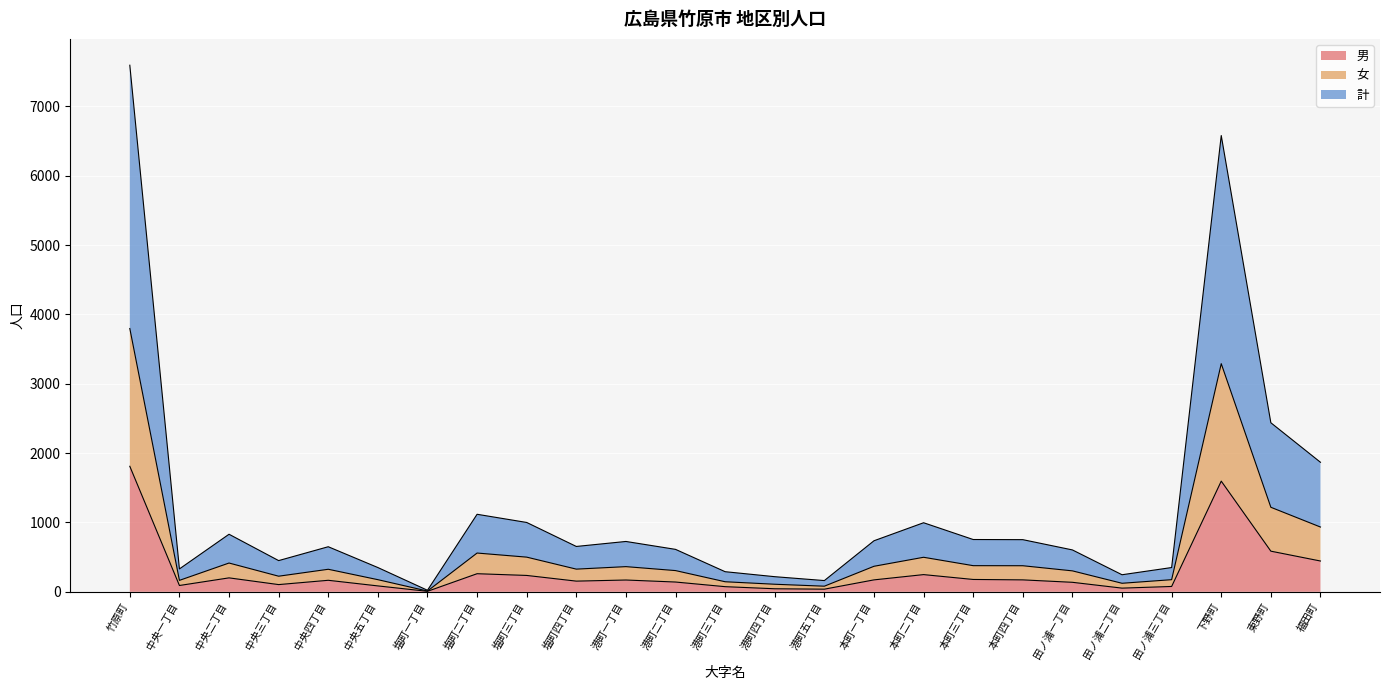

At which category is the sum across all series the highest?

竹原町